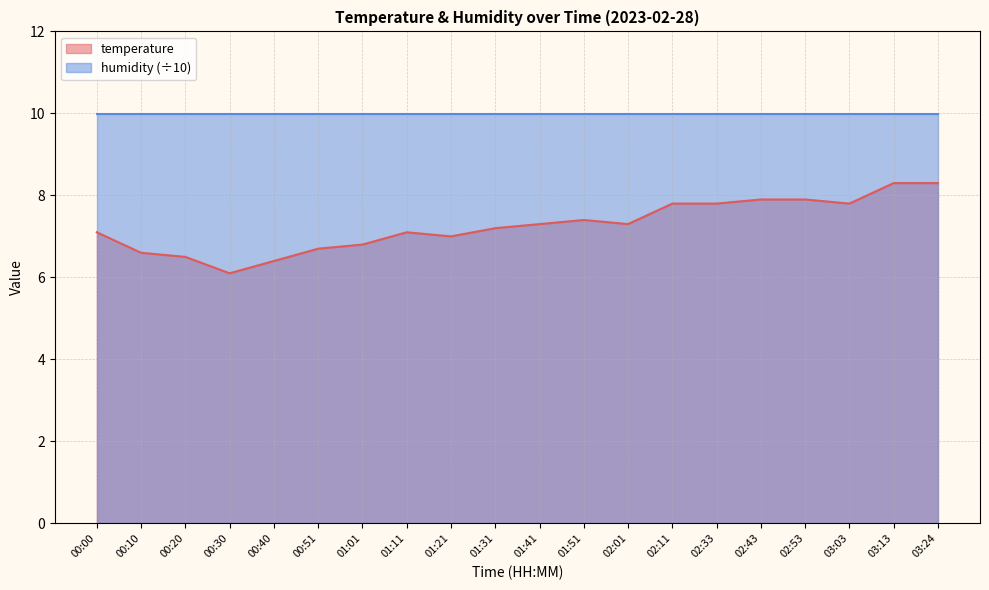

Approximately how many times larger is the value at 01:31 compared to 02:11?

0.9